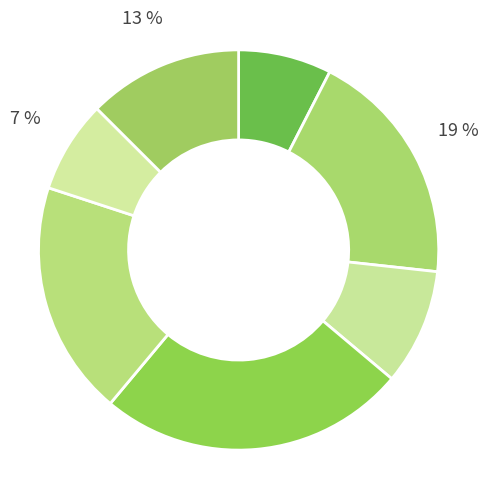

How many segments does this pie chart have?

7